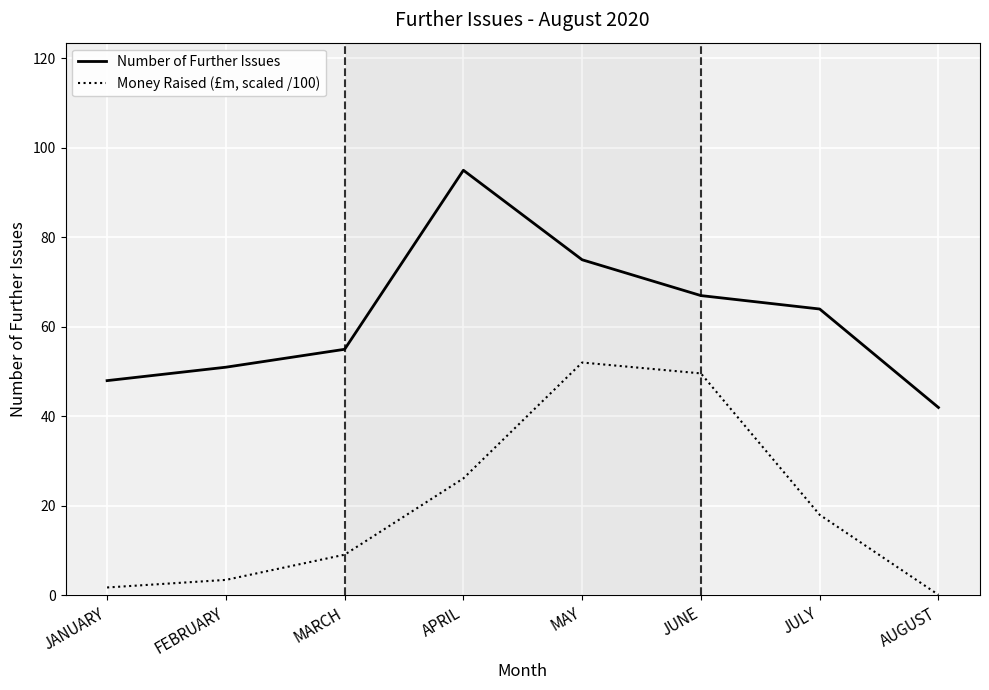

What is the difference between the highest and lowest values at MAY?

23.0